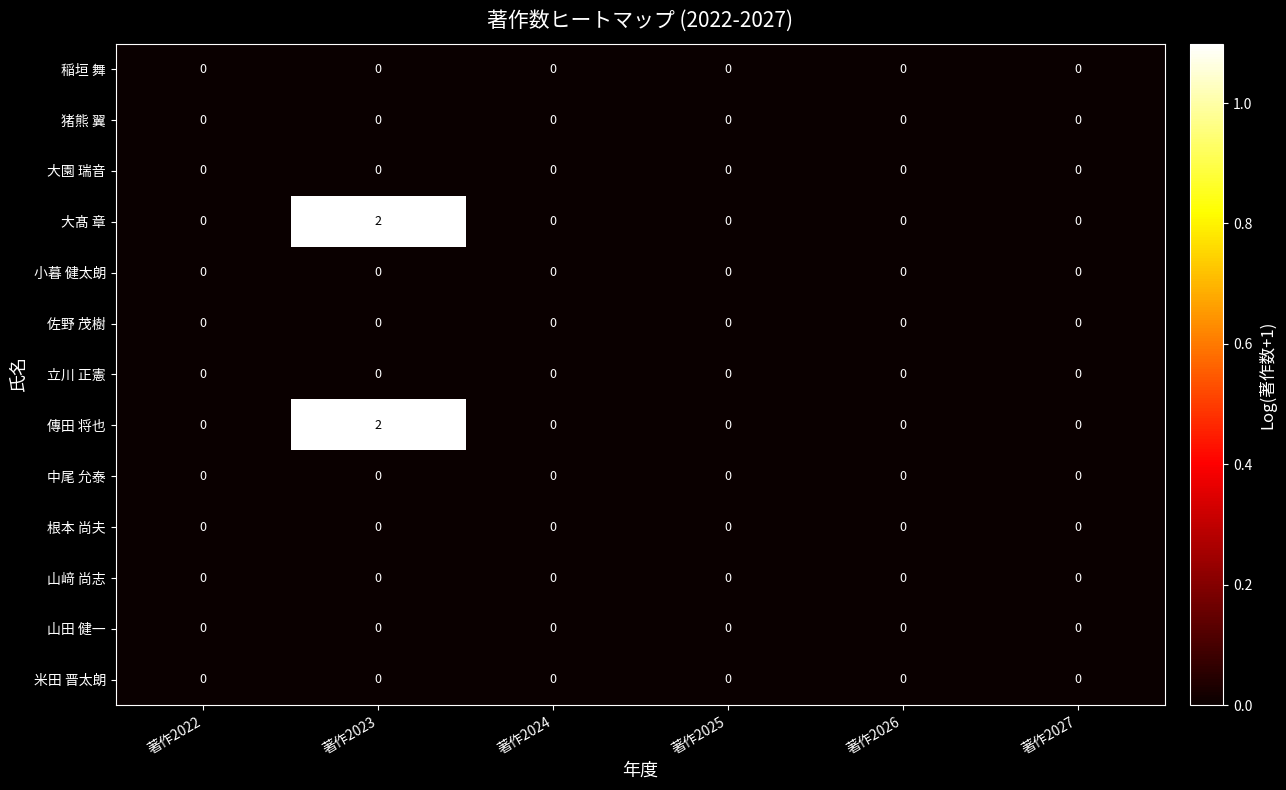

Is the value of 大髙 章 at 著作2027 greater than the value of 傳田 将也 at 著作2023?

No